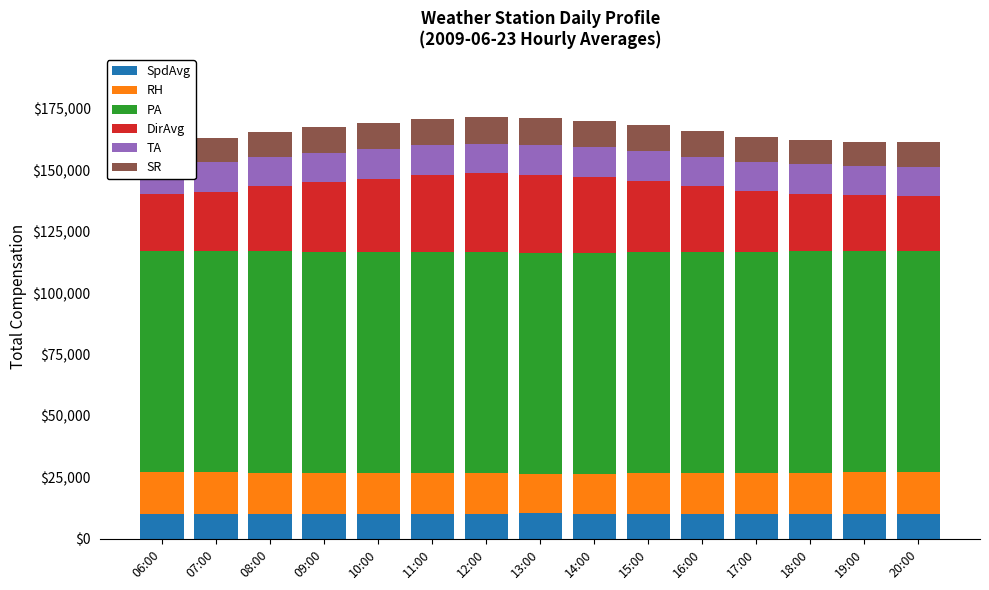

Is the value of DirAvg at 15:00 greater than the value of RH at 17:00?

Yes